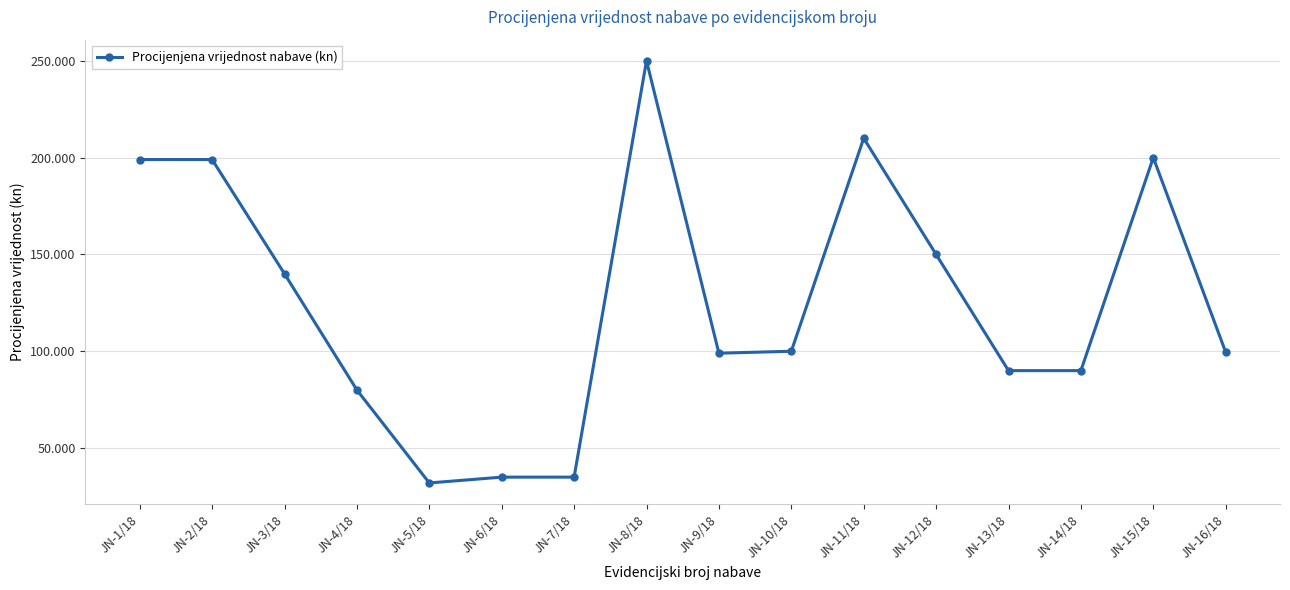

What position from the left is JN-7/18?

7